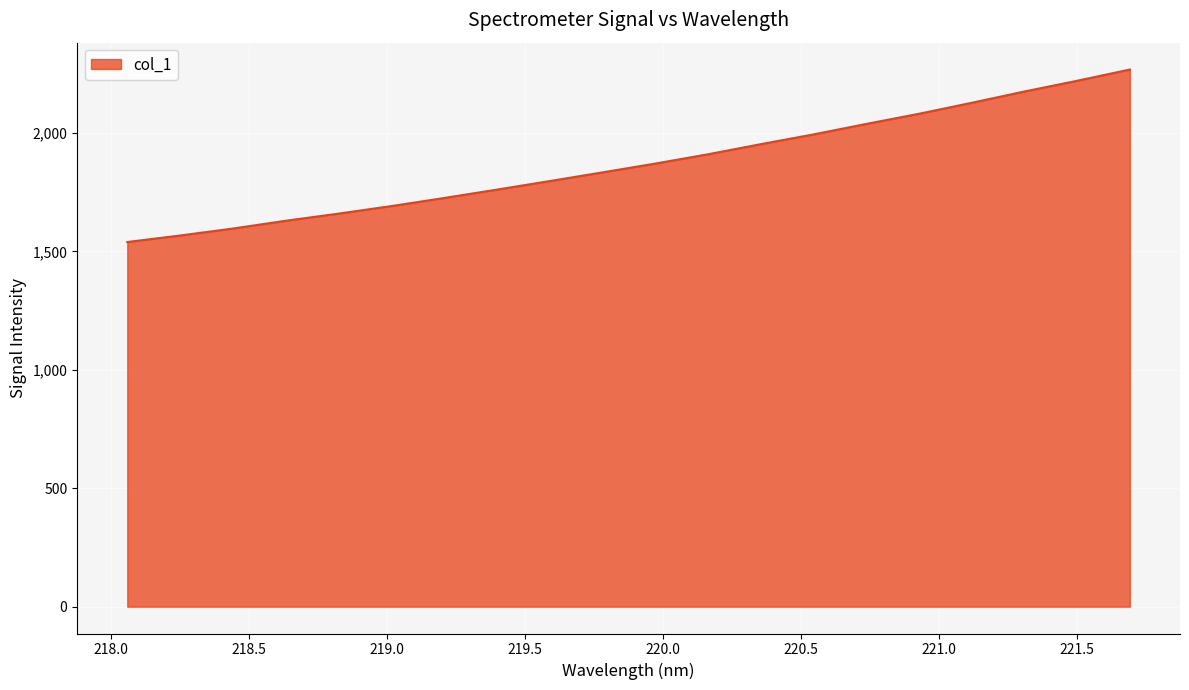

What is the difference between the maximum and minimum values?

728.4